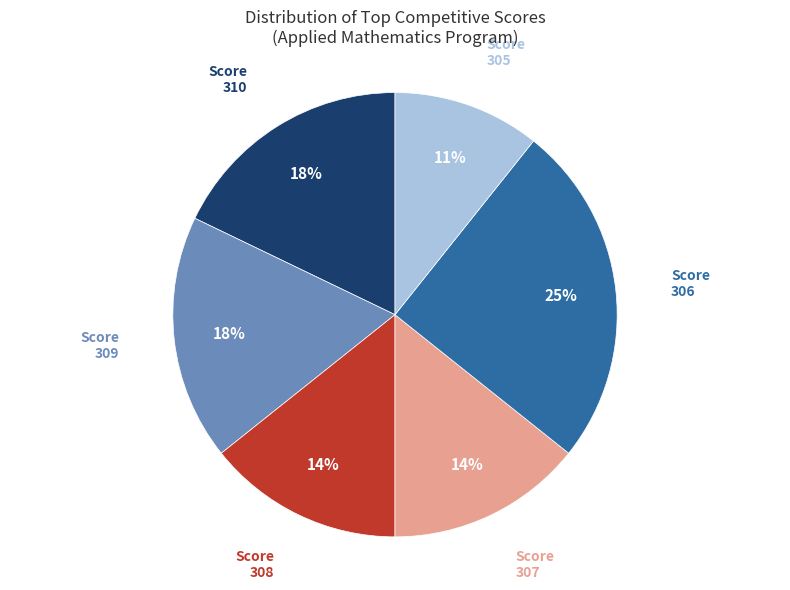

Approximately how many times larger is the value at Score 305 compared to Score 310?

0.6